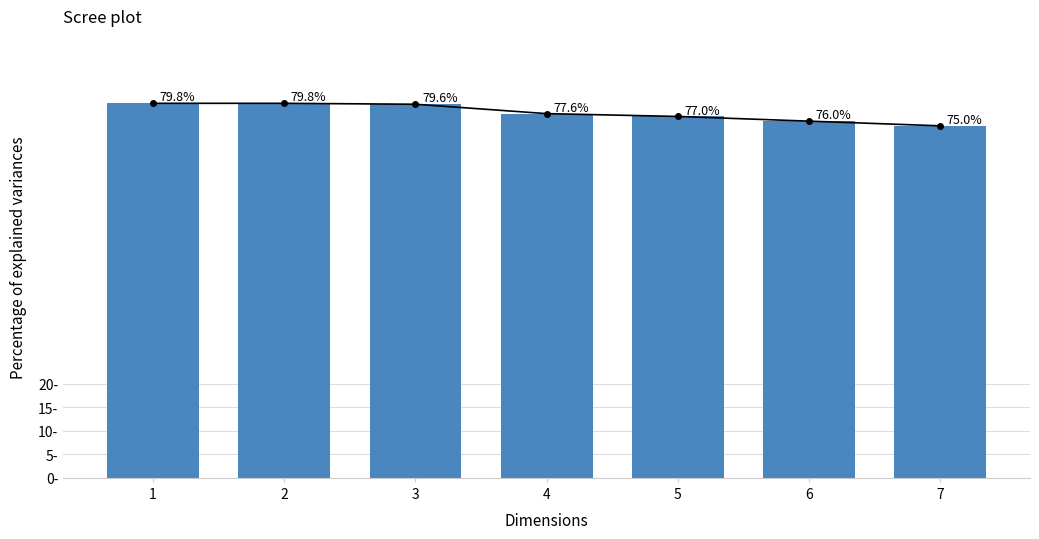

What is the sum of all values?

544.8